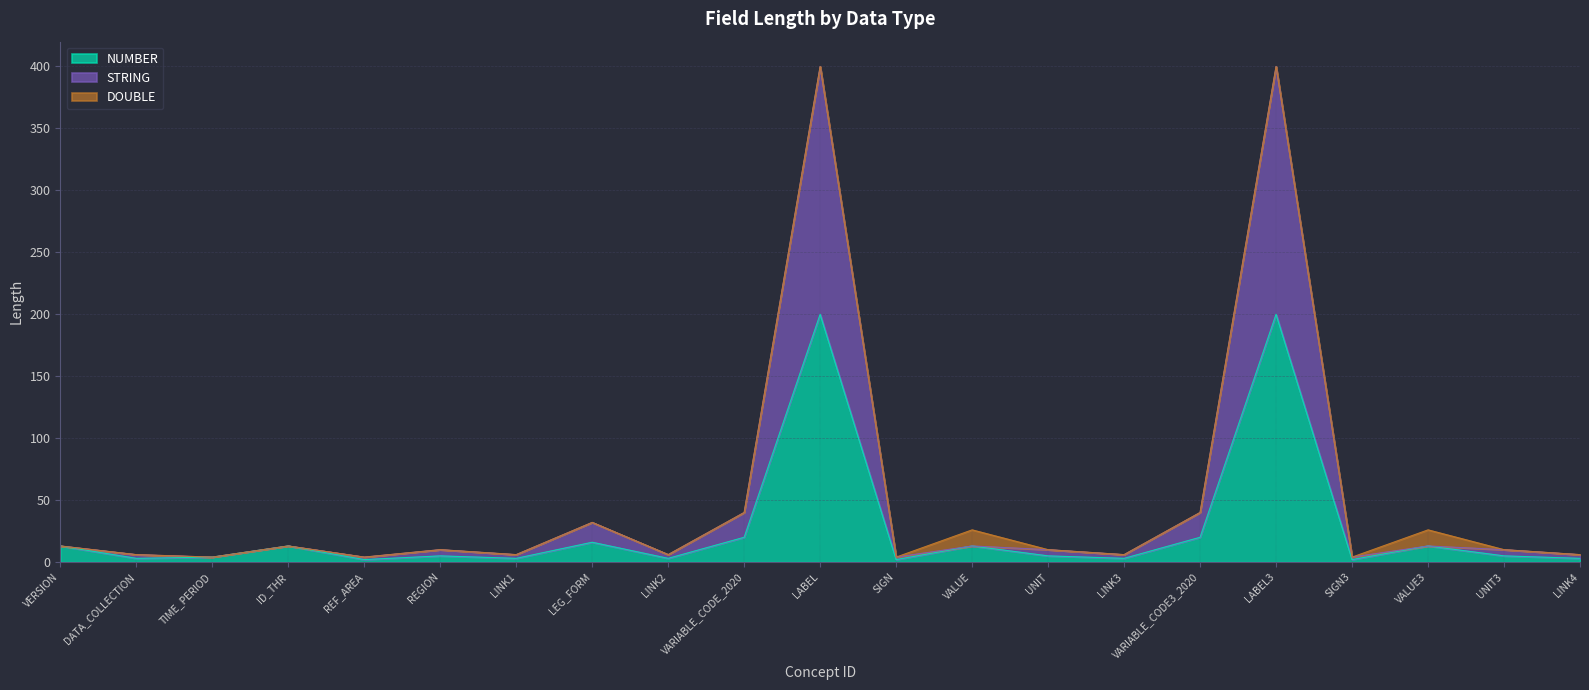

How many lines are shown in the chart?

3